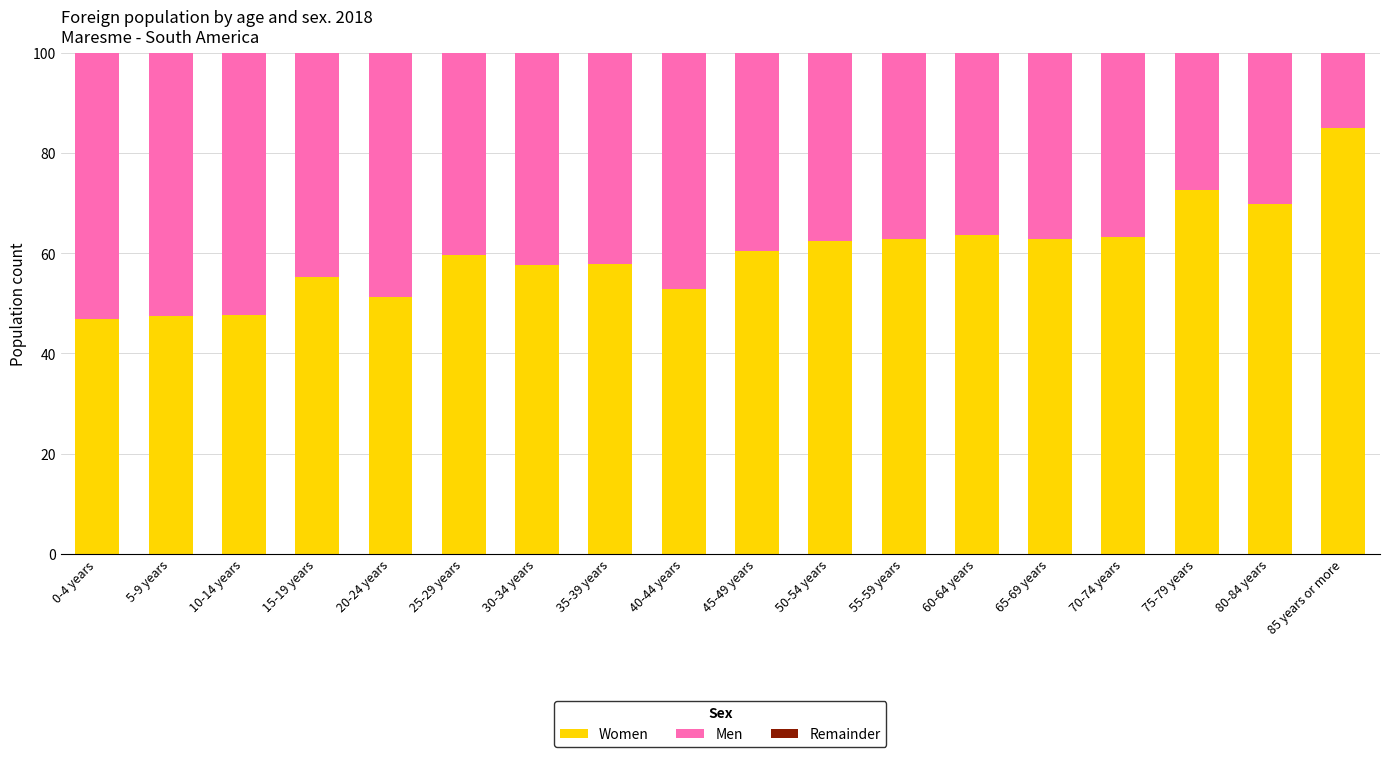

What is the average value of the Women series?

60.0